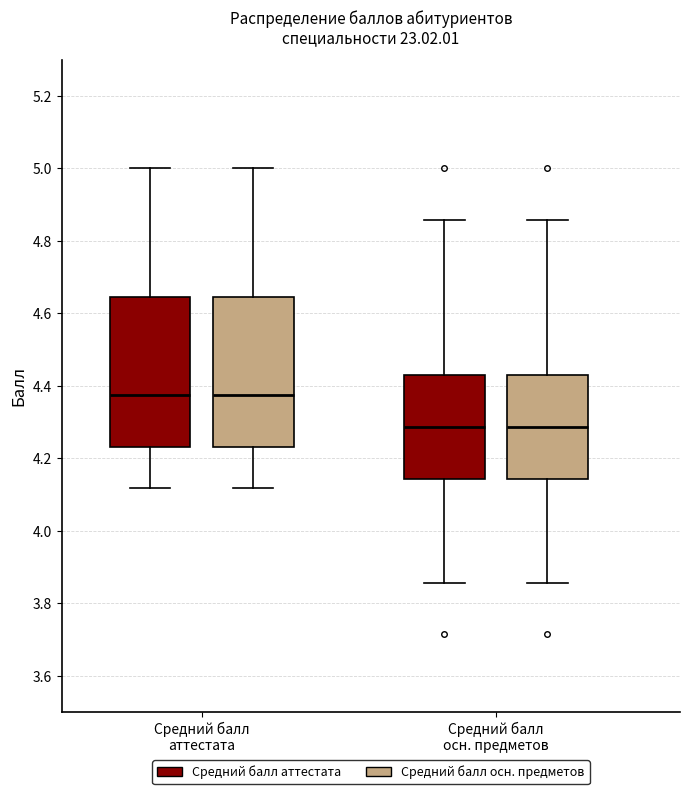

Reading left to right, read every box against the y-axis: the position of its median line, the range the box covers, and the ends of its whiskers. The values are not printed on the chart, so give them approximately, as read against the axis.

Средний балл аттестата (Средний балл аттестата): median 4.38, box 4.24 to 4.64, whiskers 4.12 to 5.00
Средний балл аттестата (Средний балл осн. предметов): median 4.38, box 4.24 to 4.64, whiskers 4.12 to 5.00
Средний балл осн. предметов (Средний балл аттестата): median 4.28, box 4.14 to 4.42, whiskers 3.86 to 4.86
Средний балл осн. предметов (Средний балл осн. предметов): median 4.28, box 4.14 to 4.42, whiskers 3.86 to 4.86